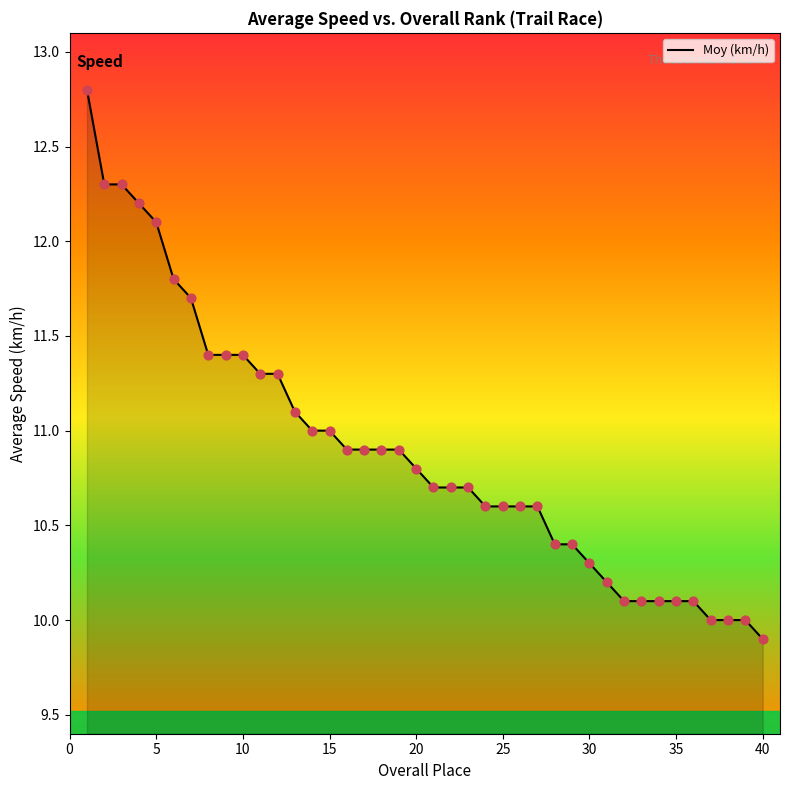

What is the minimum value shown in the chart?

9.9